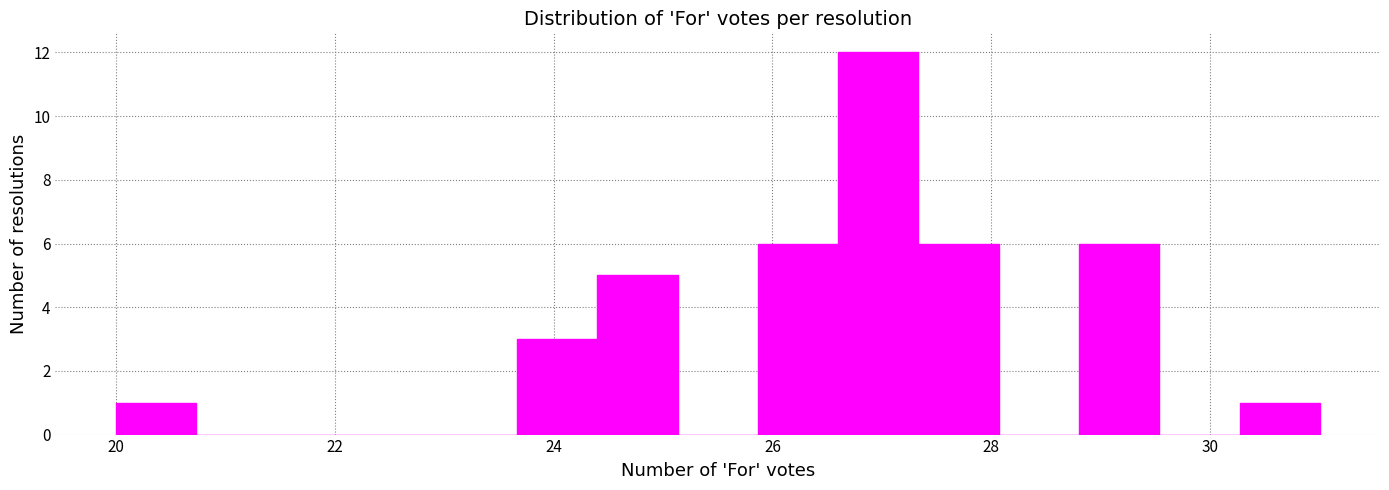

Read against the x-axis, roughly where is the centre of the tallest bar?

27.0